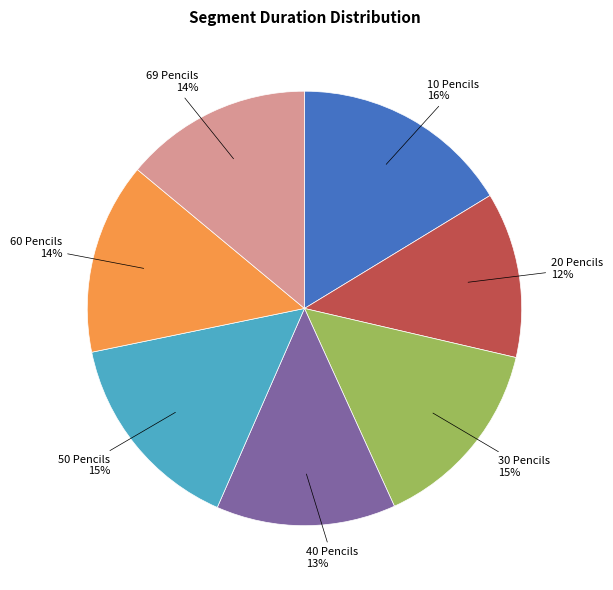

To the nearest percent, what is the difference between the 10 Pencils and 20 Pencils slice percentages?

4%